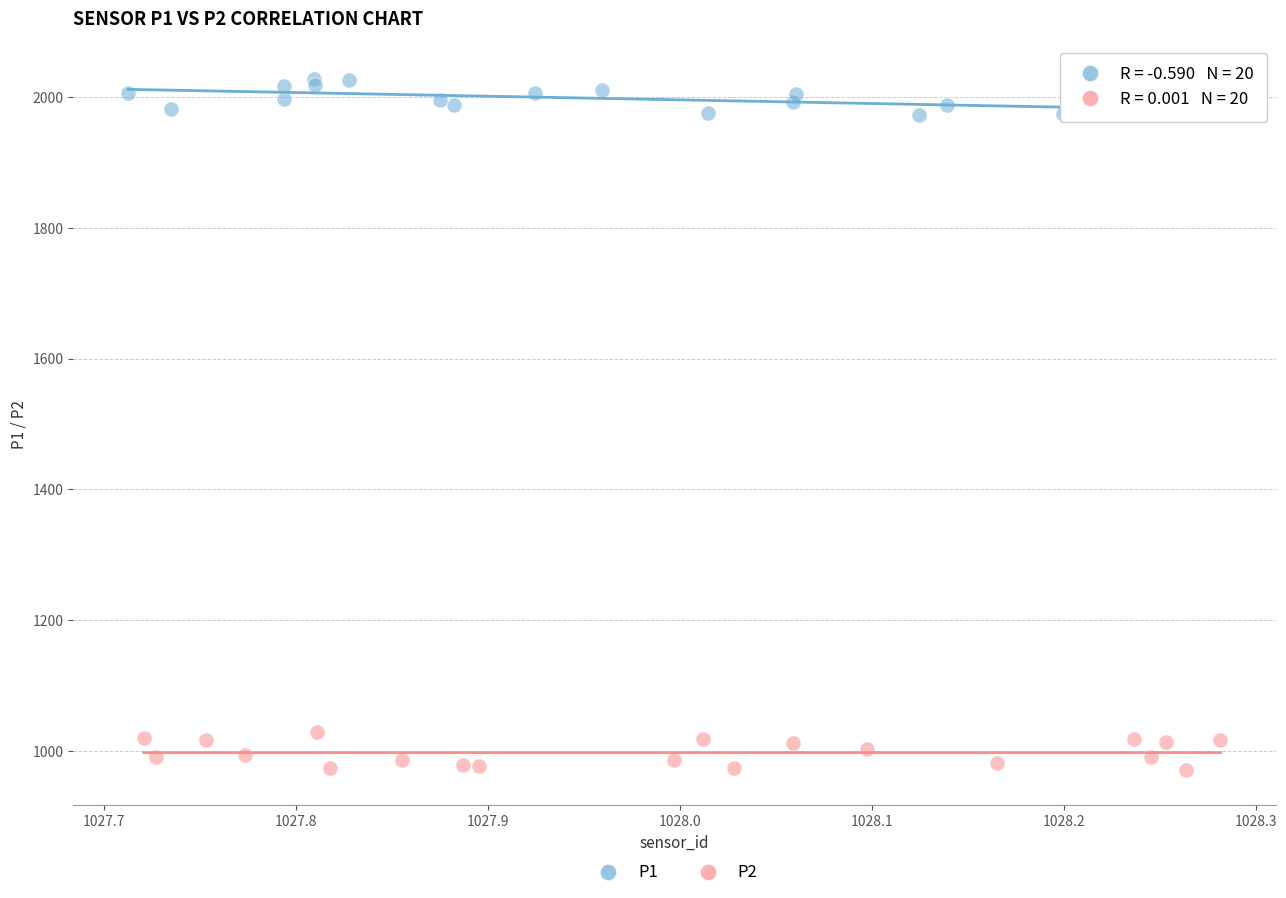

Which series reaches the minimum Y coordinate?

P2